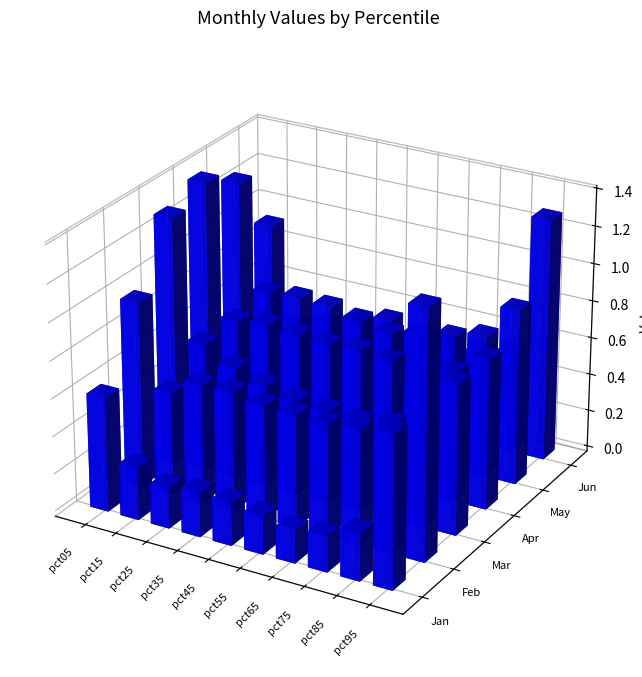

Rank the series by their maximum value, from highest to lowest.

Apr, Feb, Mar, Jun, May, Jan